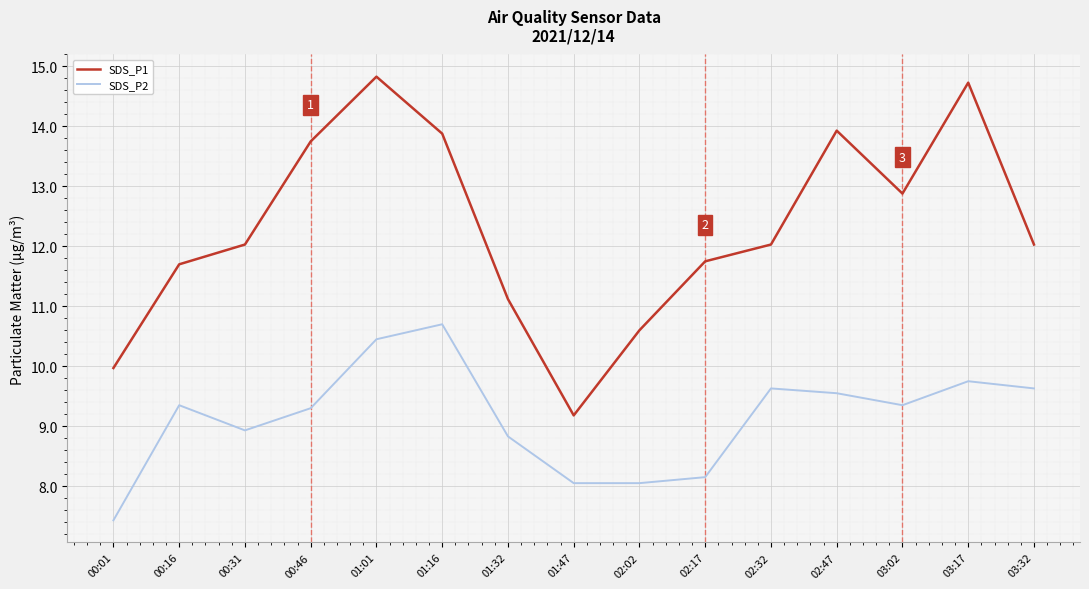

True or false: SDS_P1 has a value of 9.2 at 01:47.

True